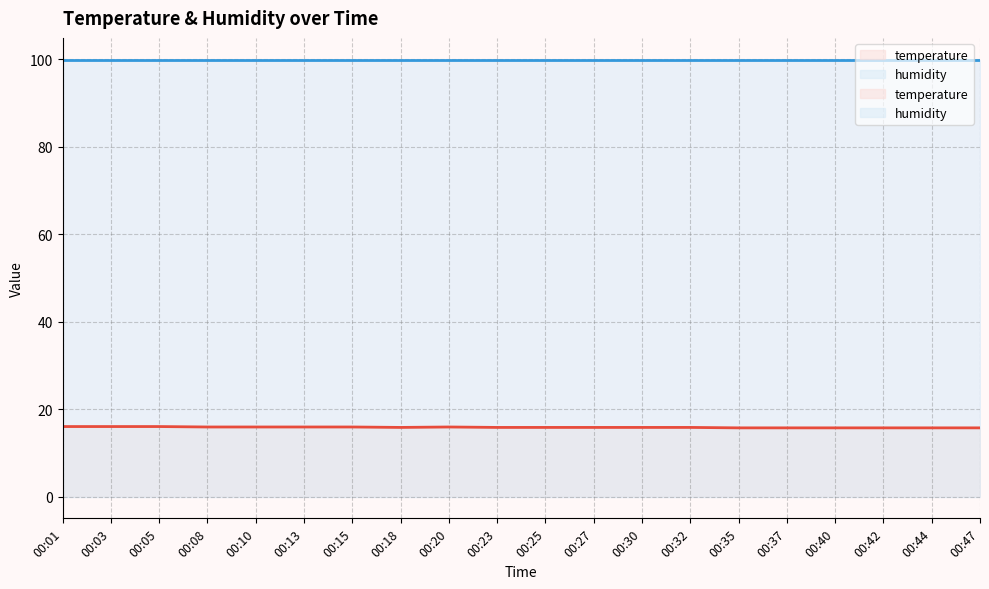

What is the difference between the values at 00:10 and 00:03?

0.1